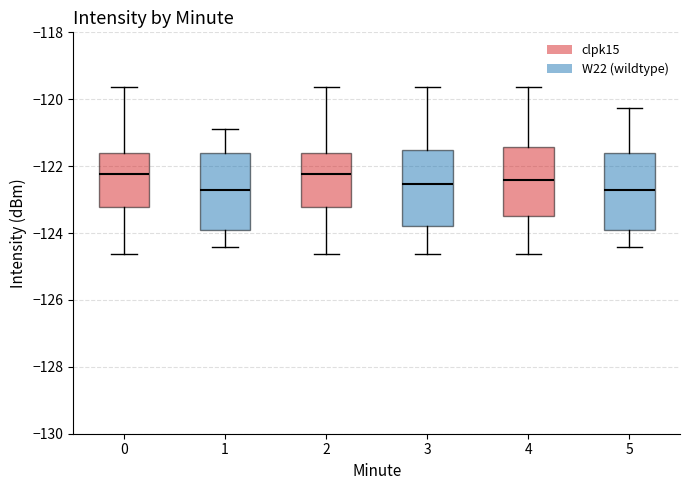

Reading left to right, read every box against the y-axis: the position of its median line, the range the box covers, and the ends of its whiskers. The values are not printed on the chart, so give them approximately, as read against the axis.

0: median -122.2, box -123.2 to -121.6, whiskers -124.6 to -119.6
1: median -122.6, box -124.0 to -121.6, whiskers -124.4 to -120.8
2: median -122.2, box -123.2 to -121.6, whiskers -124.6 to -119.6
3: median -122.6, box -123.8 to -121.6, whiskers -124.6 to -119.6
4: median -122.4, box -123.4 to -121.4, whiskers -124.6 to -119.6
5: median -122.6, box -124.0 to -121.6, whiskers -124.4 to -120.2